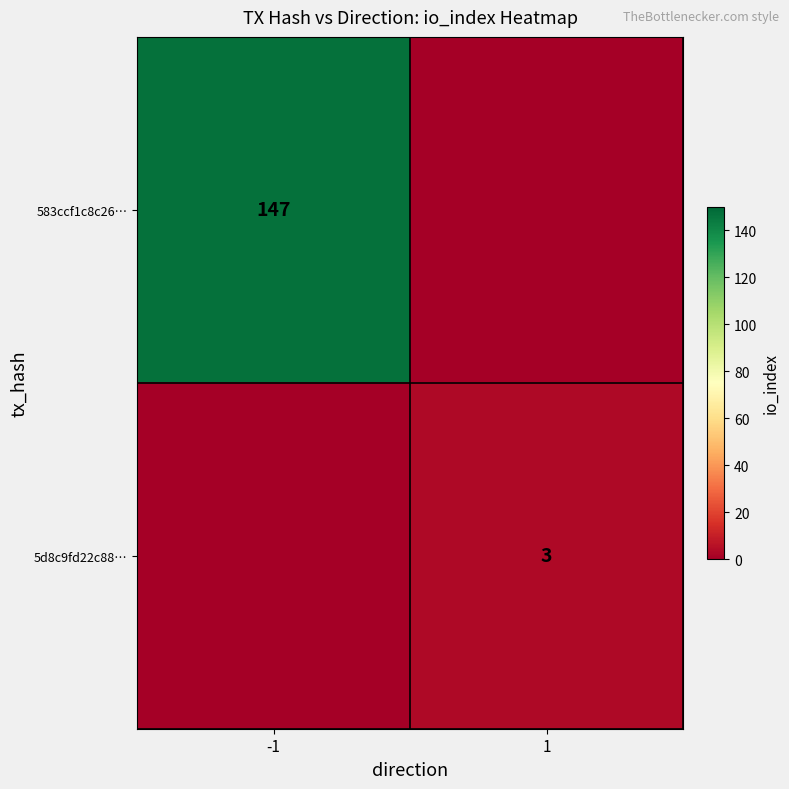

How many categories are shown in the chart?

2